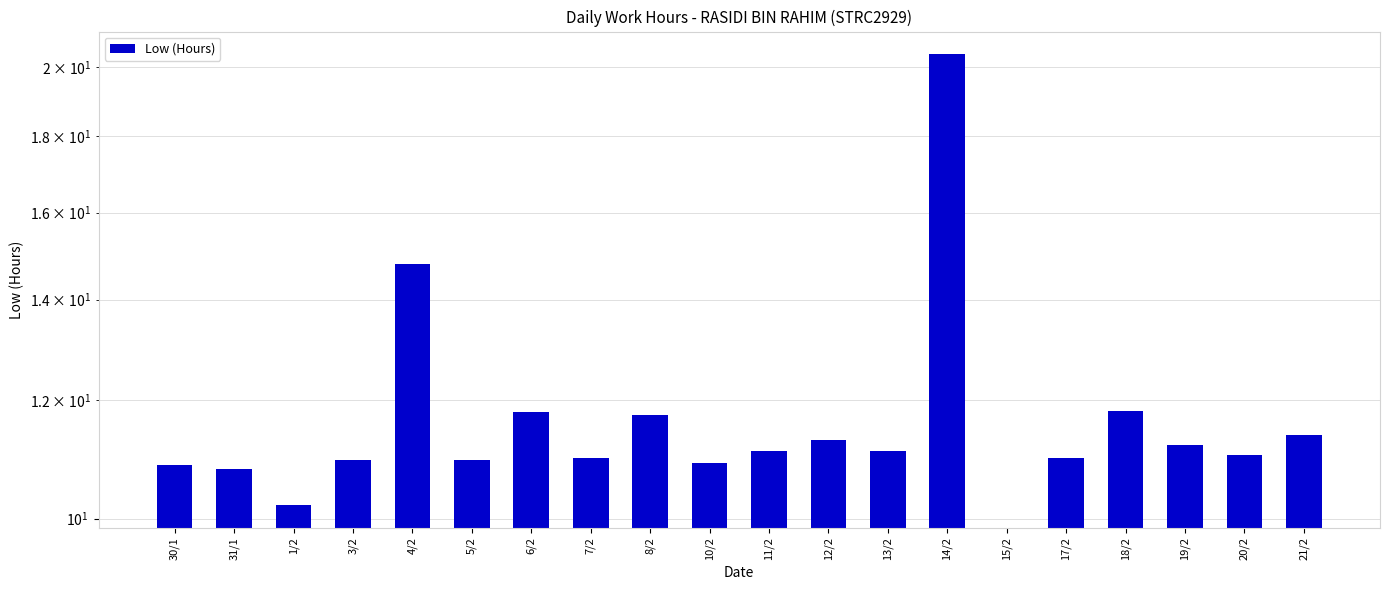

What is the label of the 9th bar from the right?

12/2